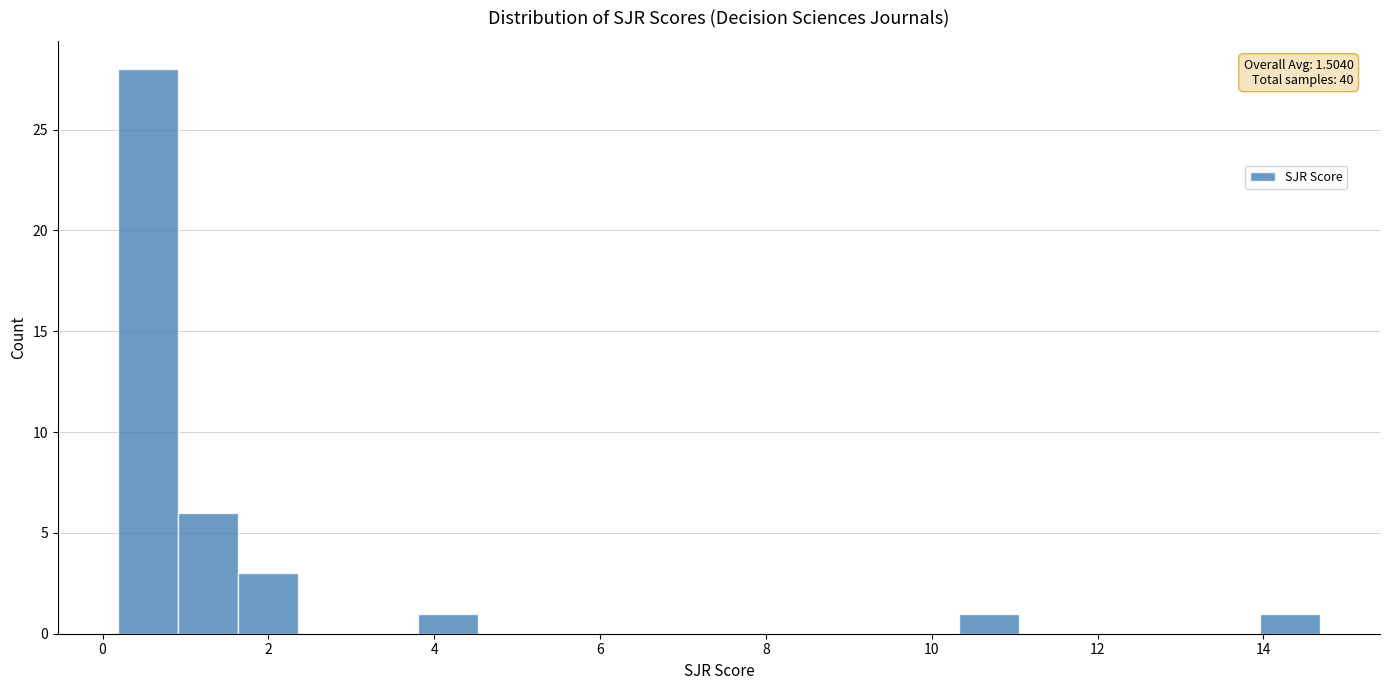

Read against the x-axis, roughly where is the centre of the tallest bar?

0.6